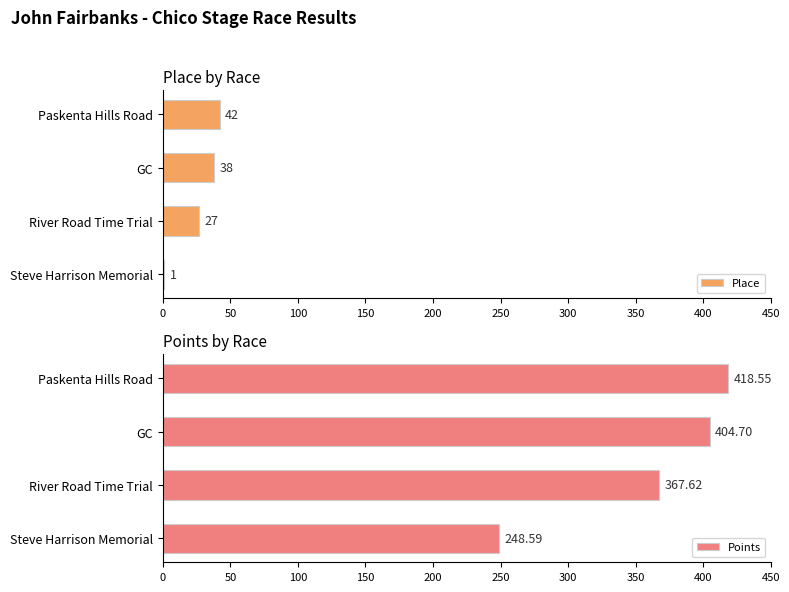

What is the sum of all Points values?

1439.5